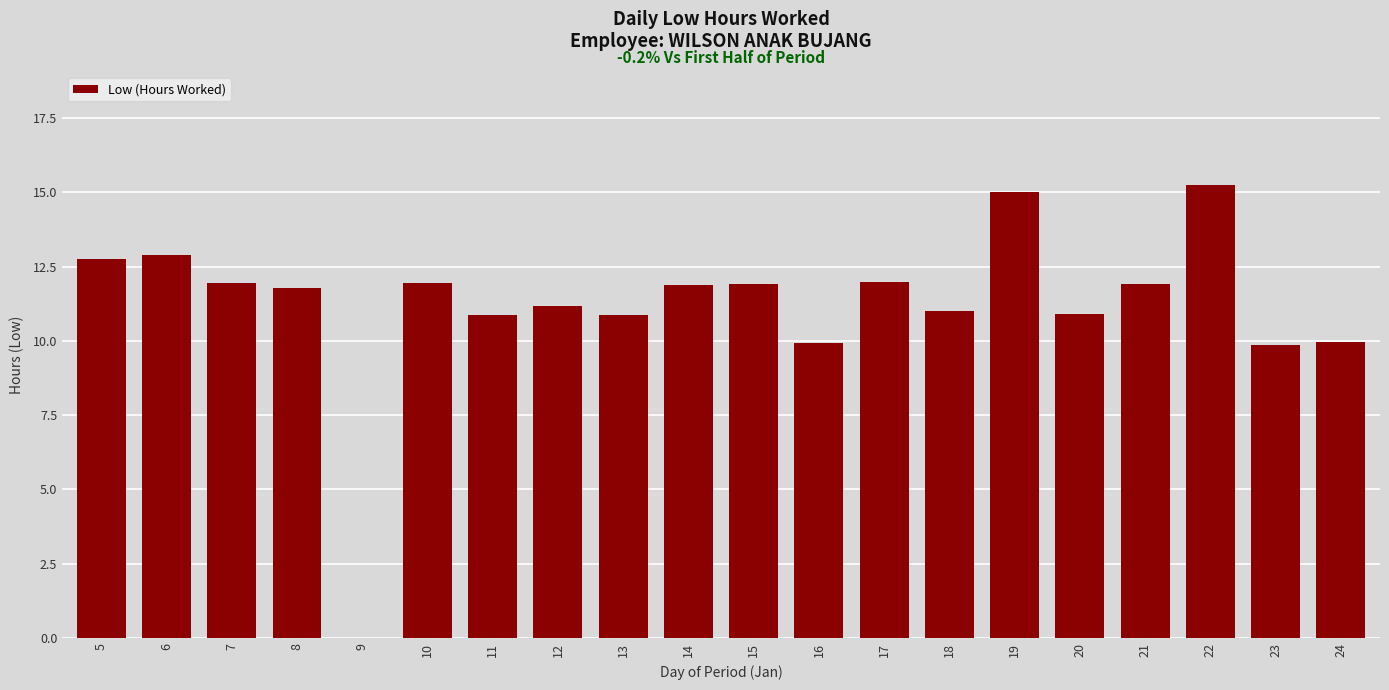

Between 22 and 24, which is larger?

22